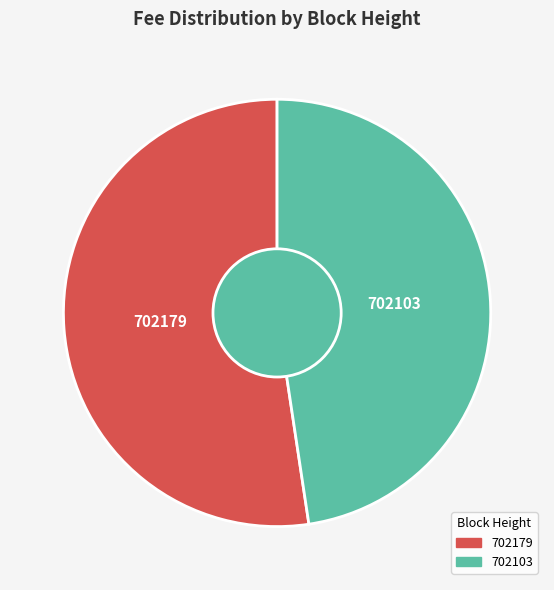

Which category has the smallest portion of the pie?

702103